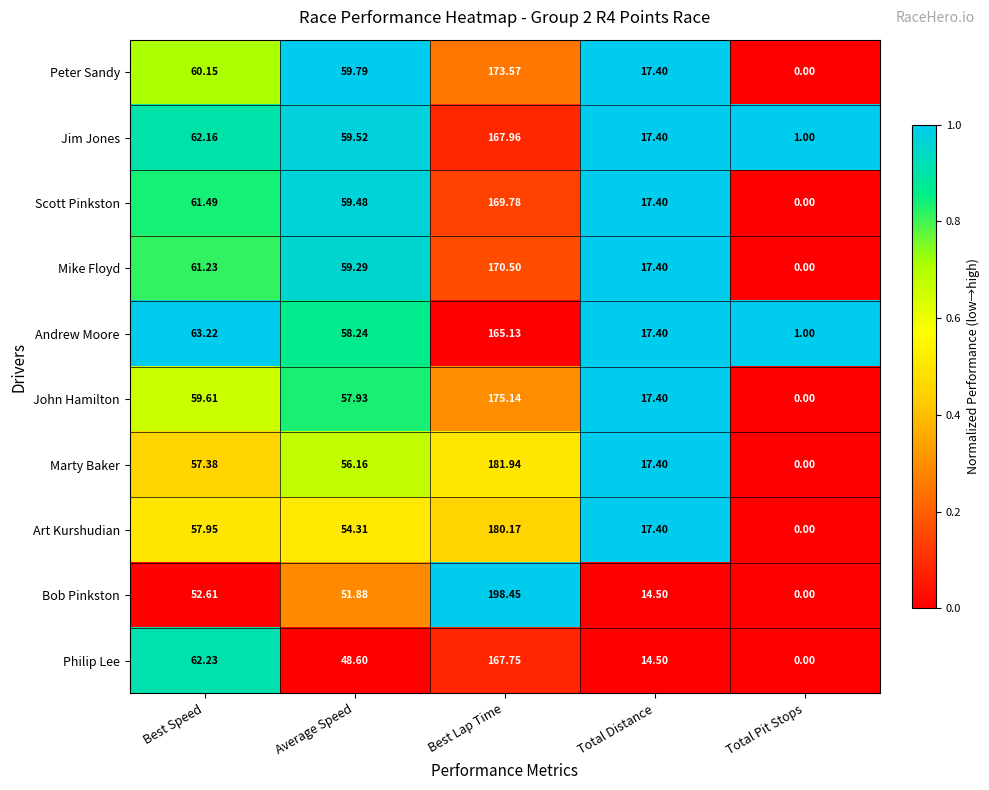

Which series has the largest total across all categories?

Bob Pinkston